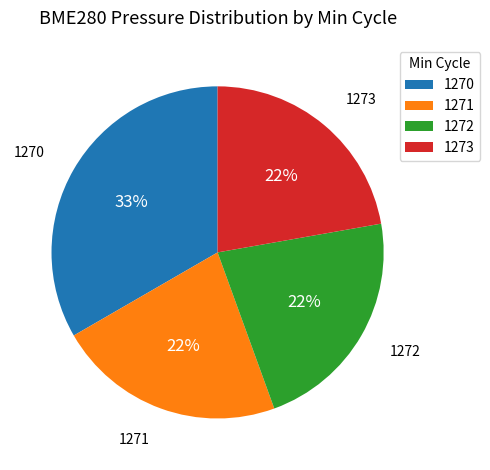

Is there a majority slice in this chart?

No